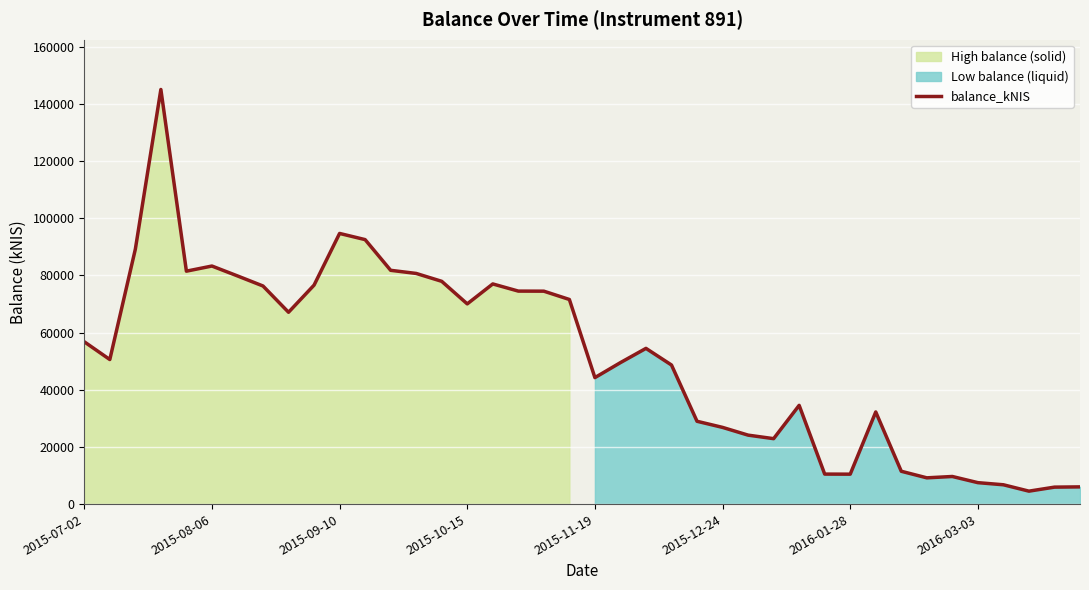

What is the value of the 34th point from the left?

9183.3